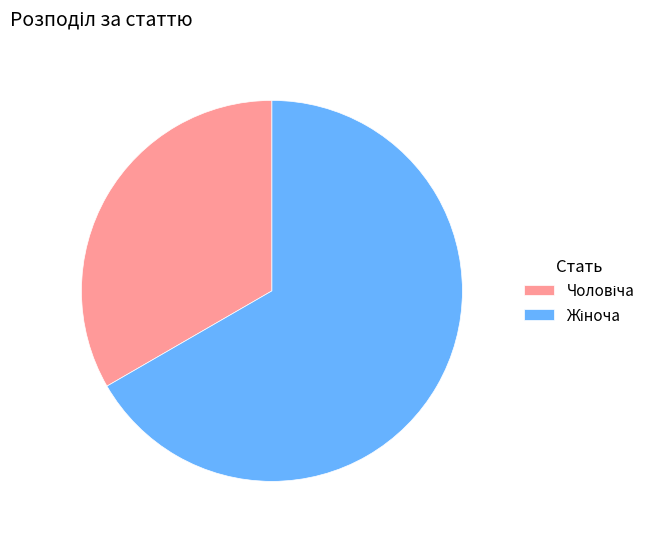

How many slices are in this pie chart?

2